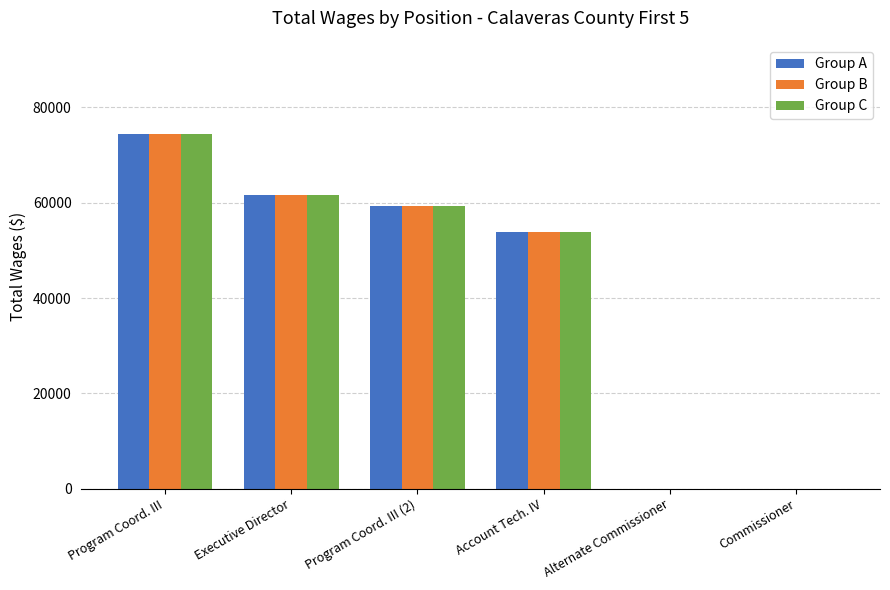

Reading left to right, list all the values displayed in this chart.

Group A: 74501	61568	59375	53789	0	0
Group B: 74501	61568	59375	53789	0	0
Group C: 74501	61568	59375	53789	0	0